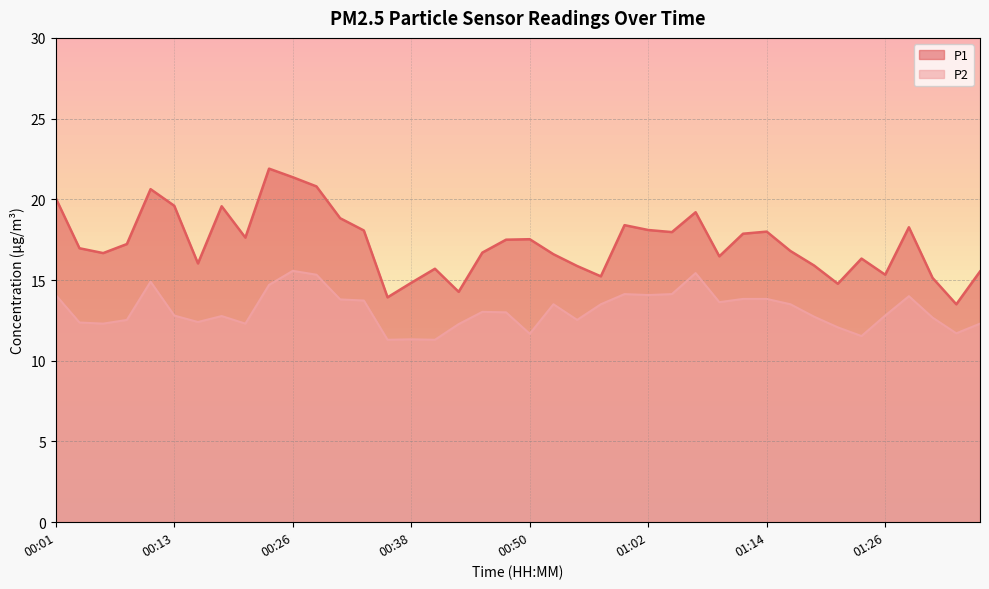

What are all the series names shown in the legend?

P1, P2